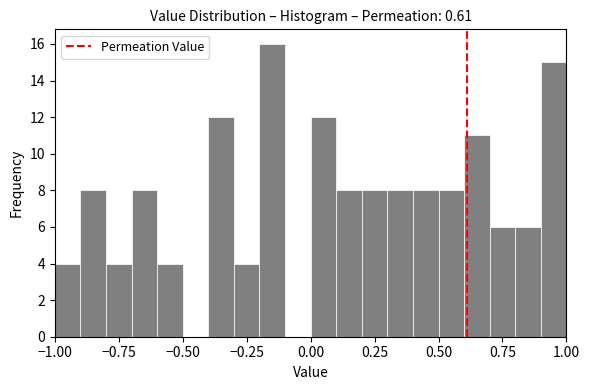

Around what value on the x-axis is the tallest bar? Give the approximate position of its centre, as read against the axis.

-0.15